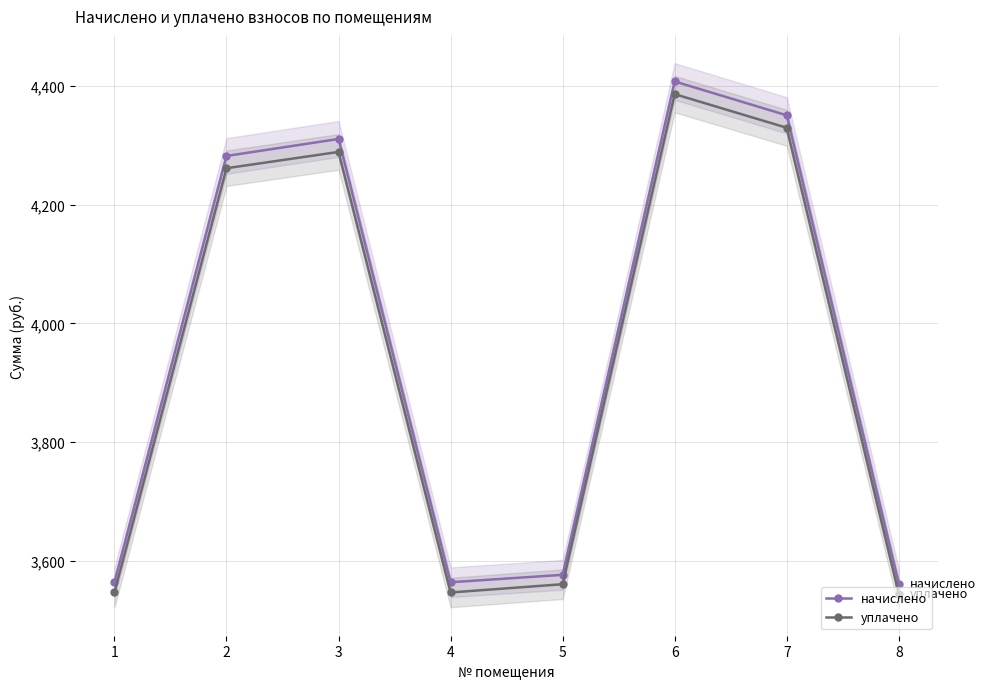

What is the difference between the maximum and second lowest values in the уплачено series?

838.6